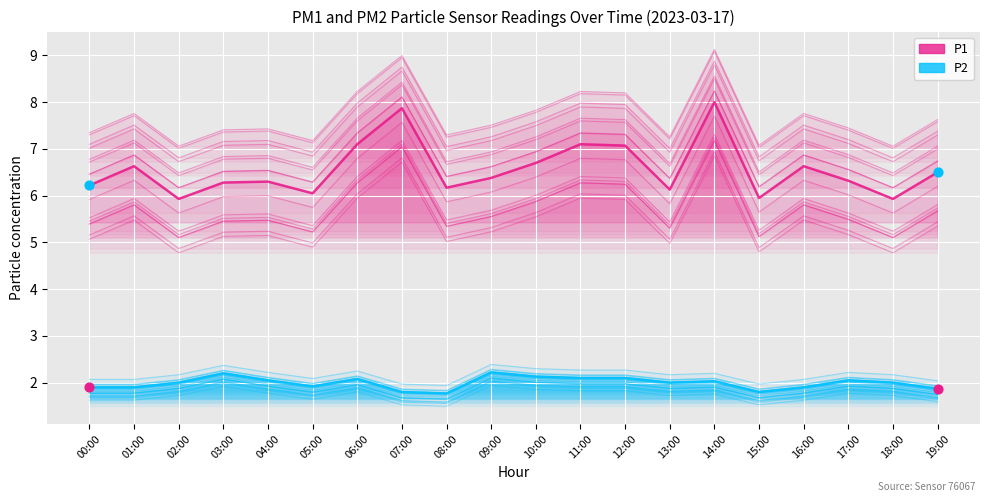

At how many categories does at least one series exceed 2?

20